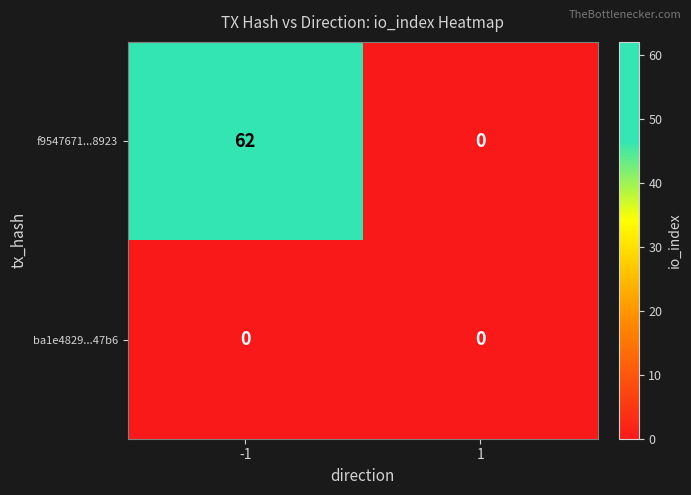

Reading right to left, extract all data points from this chart.

f9547671...8923: 1=0	-1=62
ba1e4829...47b6: 1=0	-1=0